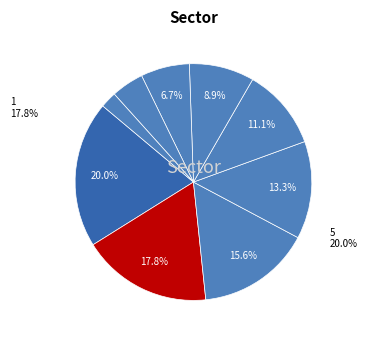

What is the ratio of the value at 2 to the value at 7?

0.2